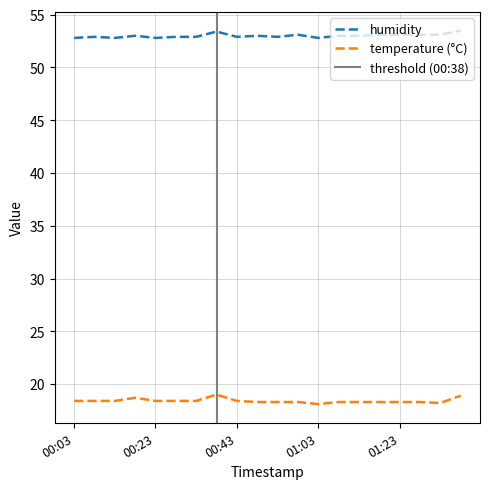

What is the label of the 14th point from the left?

01:08